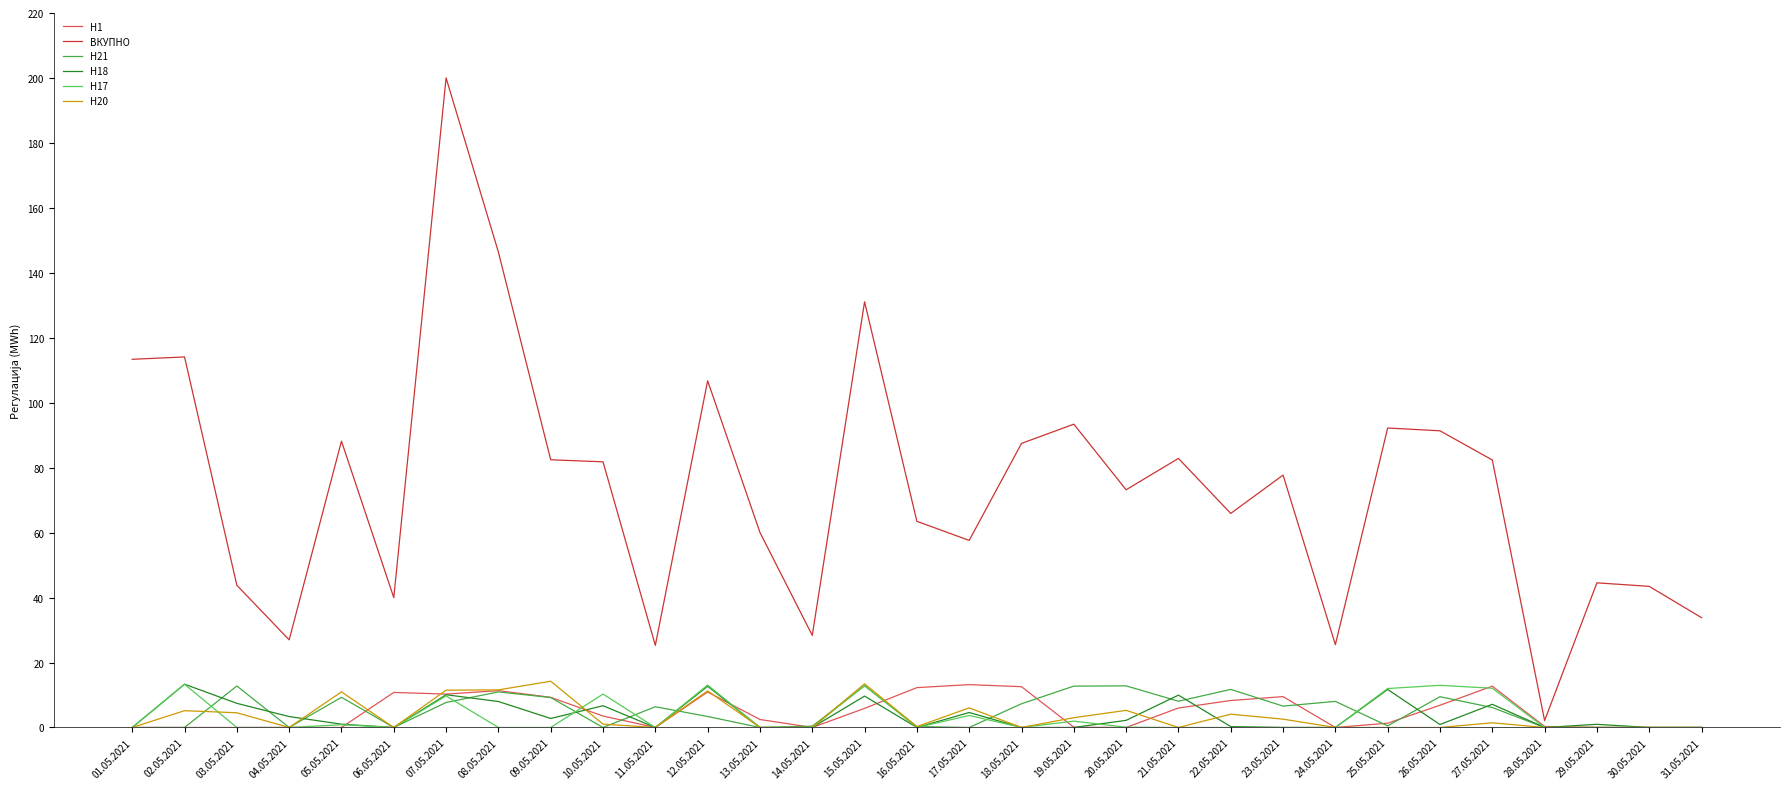

The value of H17 at 21.05.2021 is 0.0. True or false?

True